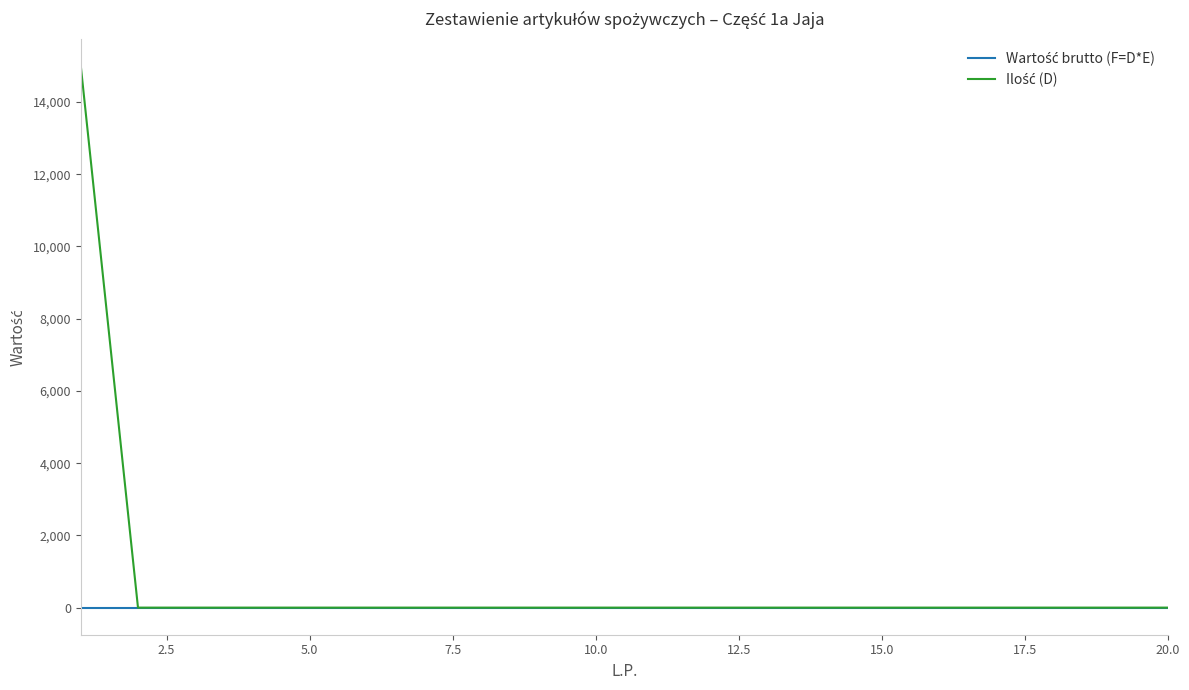

Is this an area chart (filled region under the line)?

No